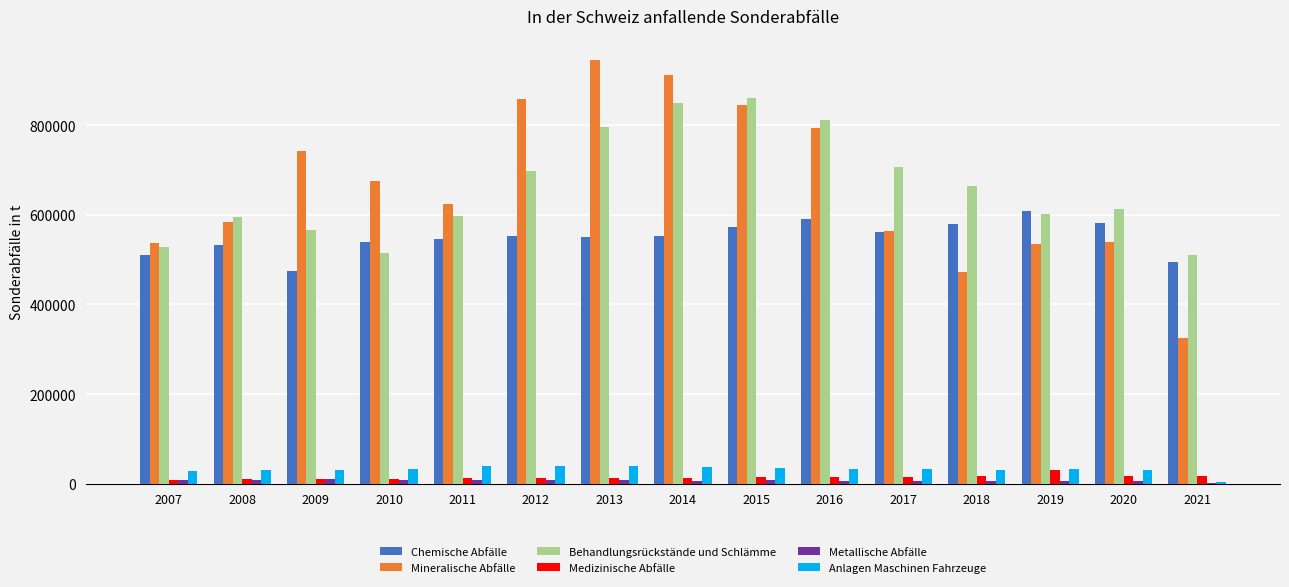

What is the highest value of the Medizinische Abfälle series?

30300